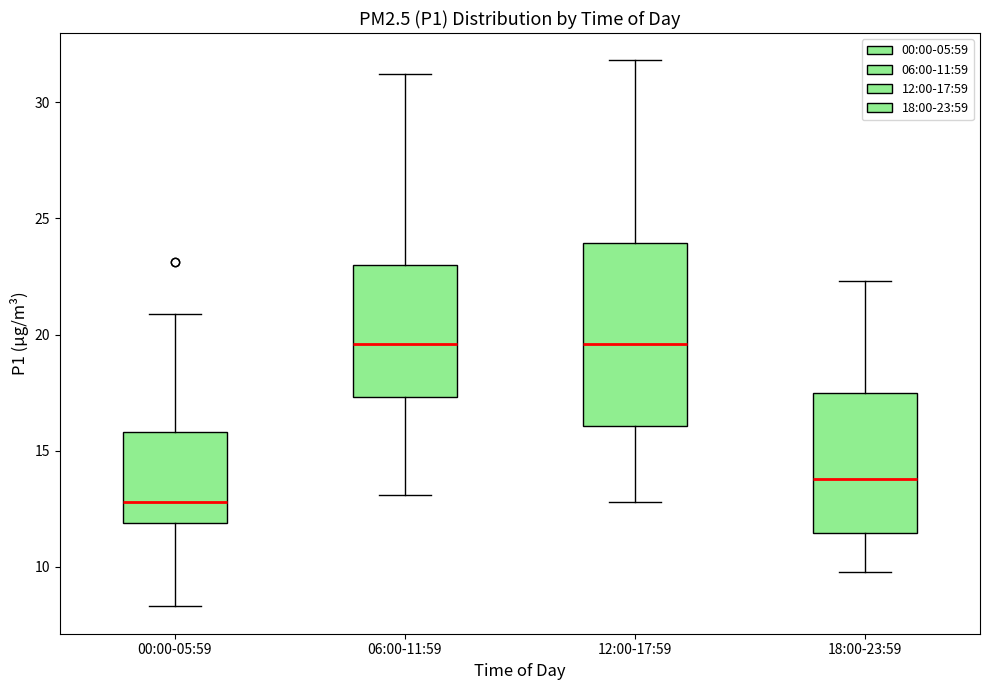

Which box is the tallest, from its lower edge to its upper edge?

12:00-17:59